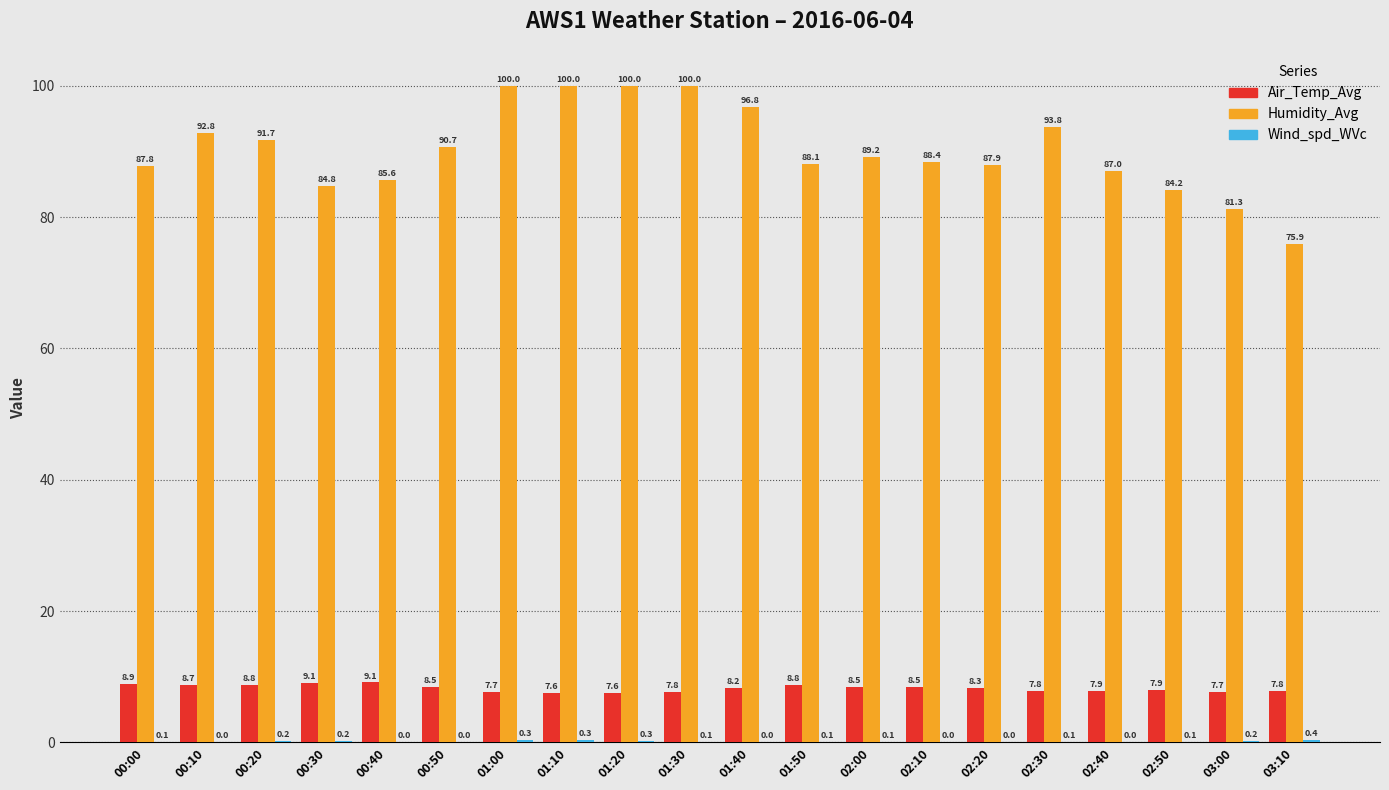

How many categories are shown in the chart?

20